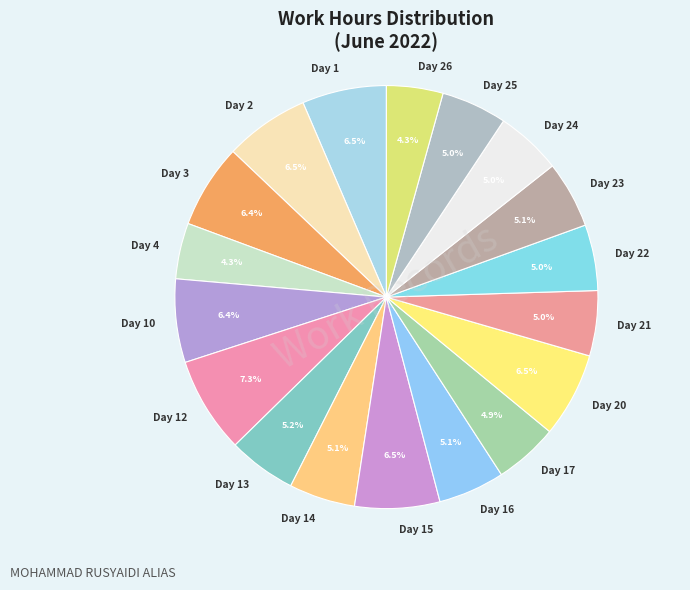

To the nearest percent, what is the difference between the Day 20 and Day 4 slice percentages?

2%